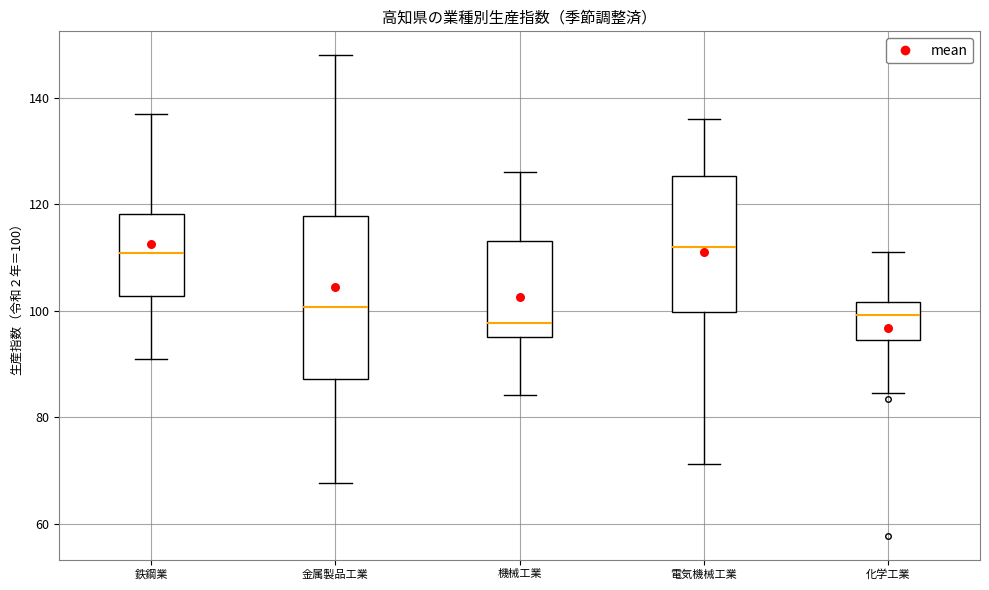

Reading left to right, transcribe this box plot: for each box, give where its median line is, the range the box spans, and where its two whiskers end, as read against the y-axis. The values are not printed on the chart, so give them approximately, as read against the axis.

鉄鋼業: median 110, box 102 to 118, whiskers 90 to 136
金属製品工業: median 100, box 88 to 118, whiskers 68 to 148
機械工業: median 98, box 96 to 114, whiskers 84 to 126
電気機械工業: median 112, box 100 to 126, whiskers 72 to 136
化学工業: median 100, box 94 to 102, whiskers 84 to 112